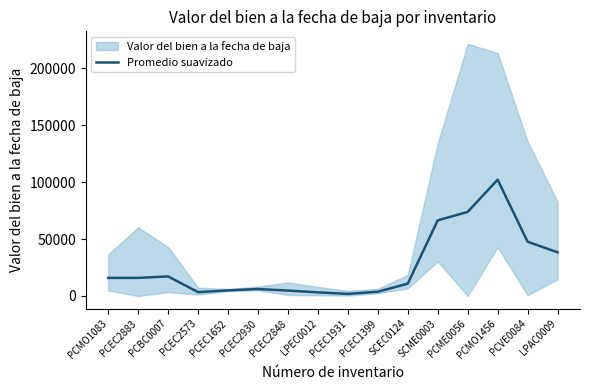

Which label corresponds to the smallest value in the chart?

PCEC1931